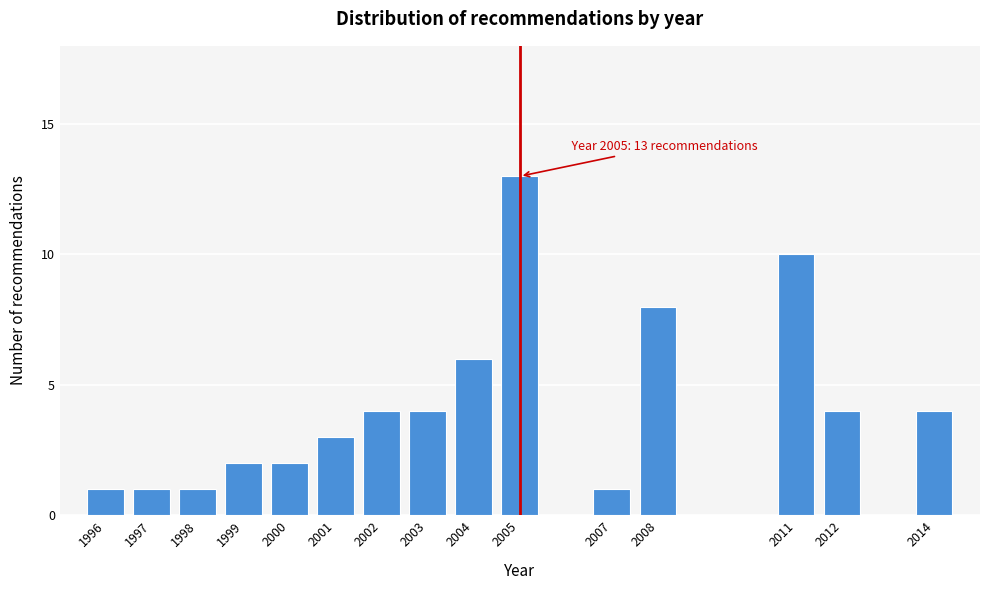

Reading right to left, transcribe all the data shown in this chart.

4	4	10	8	1	13	6	4	4	3	2	2	1	1	1